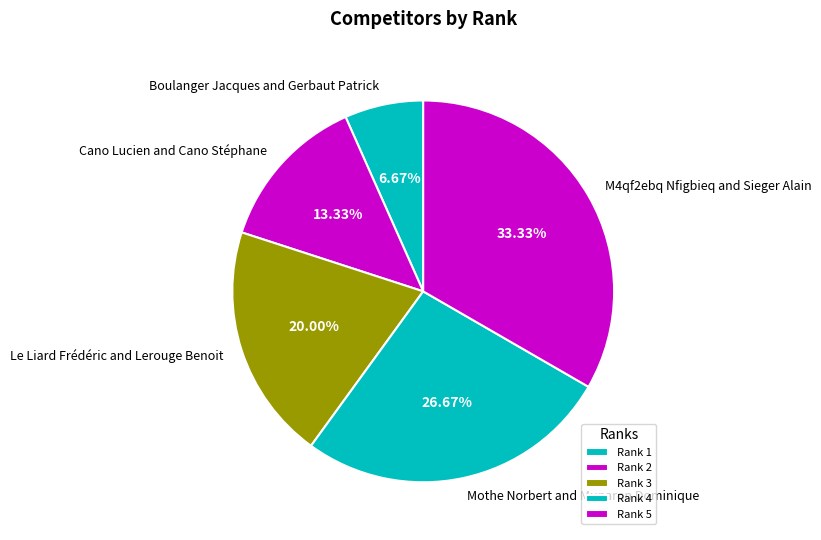

Is it true that Le Liard Frédéric and Lerouge Benoit is 20% of the pie?

True